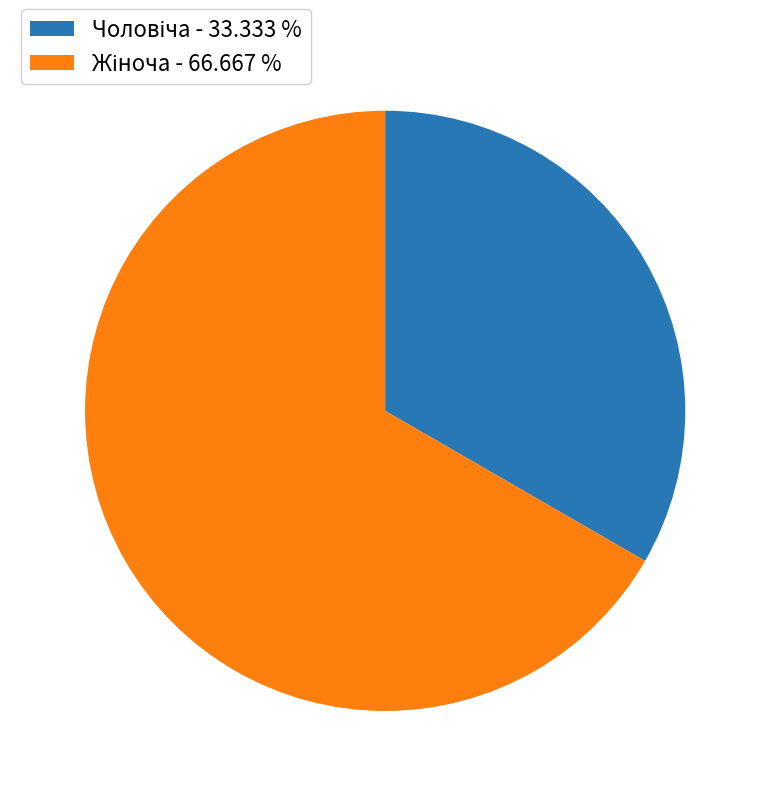

Is there a majority slice in this chart?

Yes